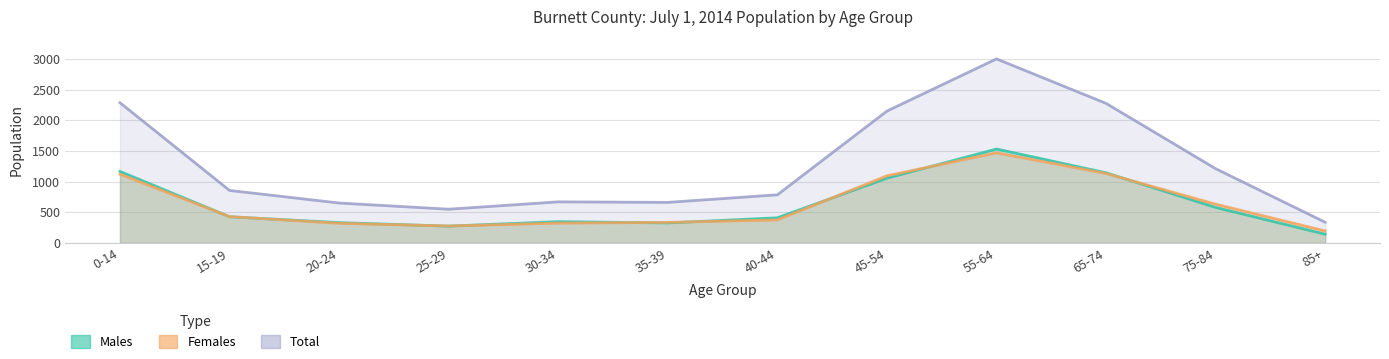

True or false: Total and Females cross at least once.

False